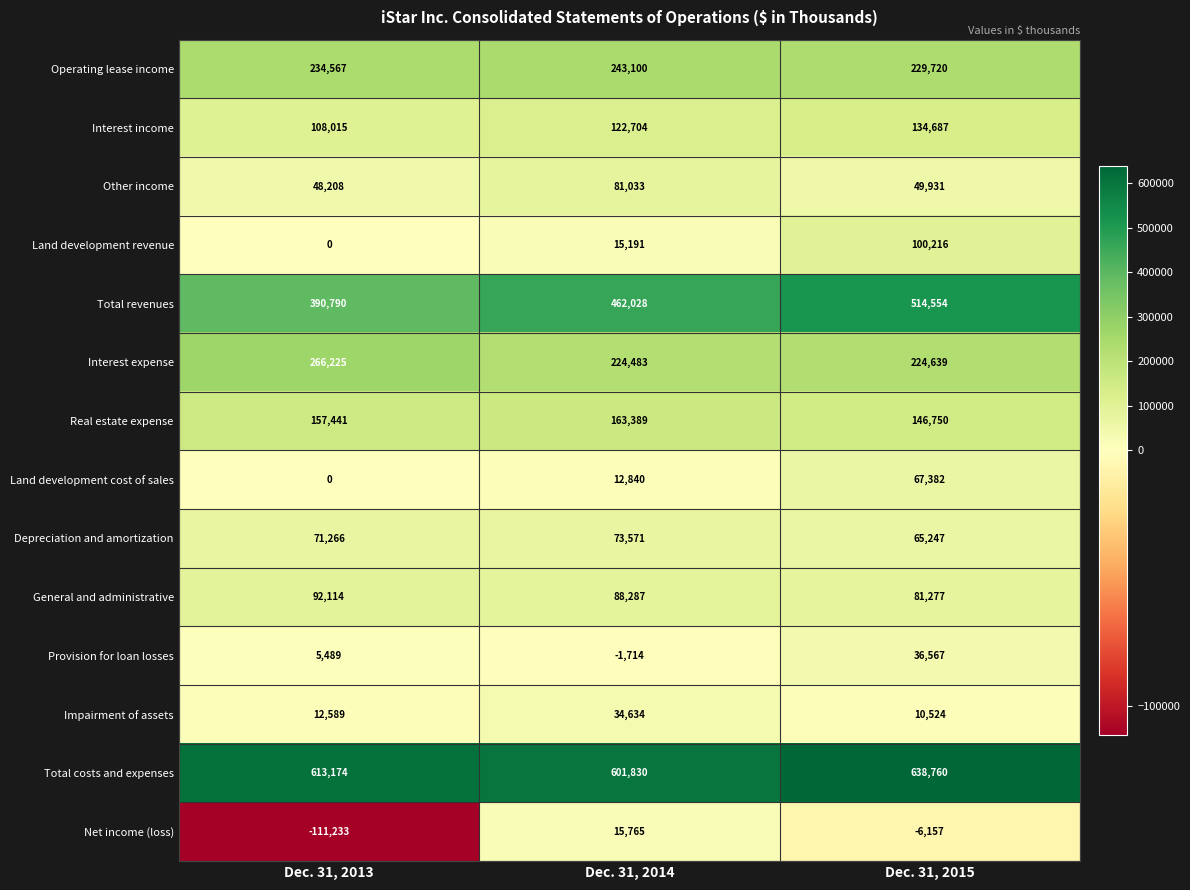

At Dec. 31, 2015, list the series in order from smallest to largest.

Net income (loss), Impairment of assets, Provision for loan losses, Other income, Depreciation and amortization, Land development cost of sales, General and administrative, Land development revenue, Interest income, Real estate expense, Interest expense, Operating lease income, Total revenues, Total costs and expenses